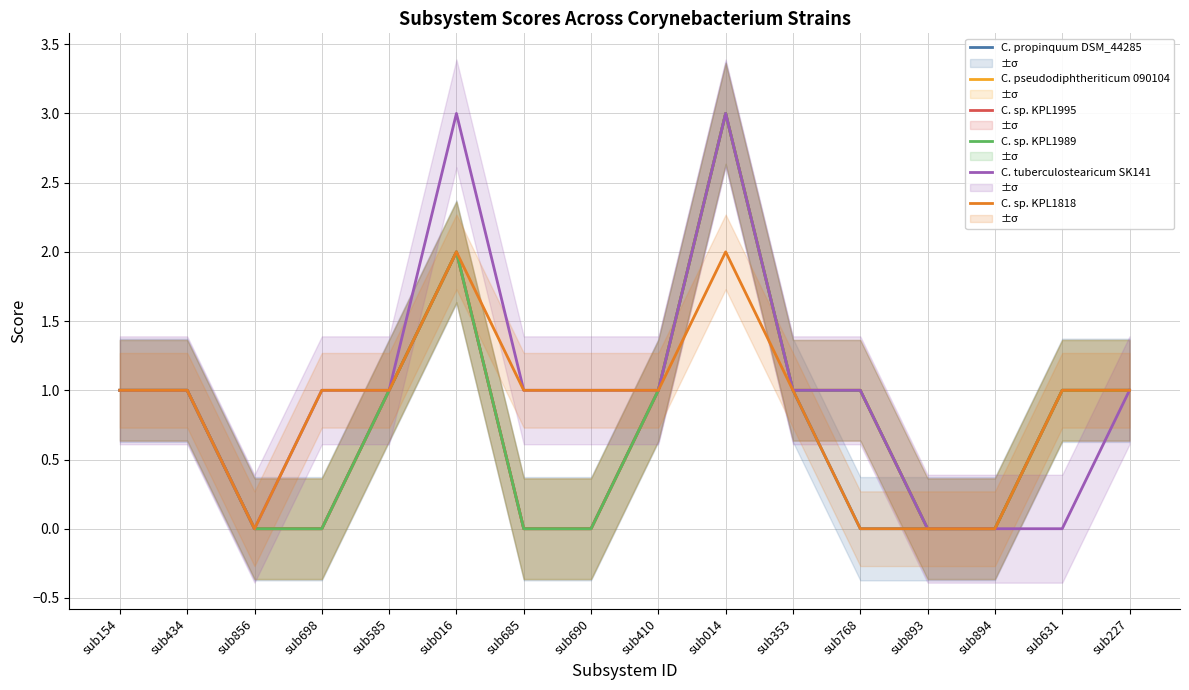

How many C. pseudodiphtheriticum 090104 values are between 0 and 1?

14